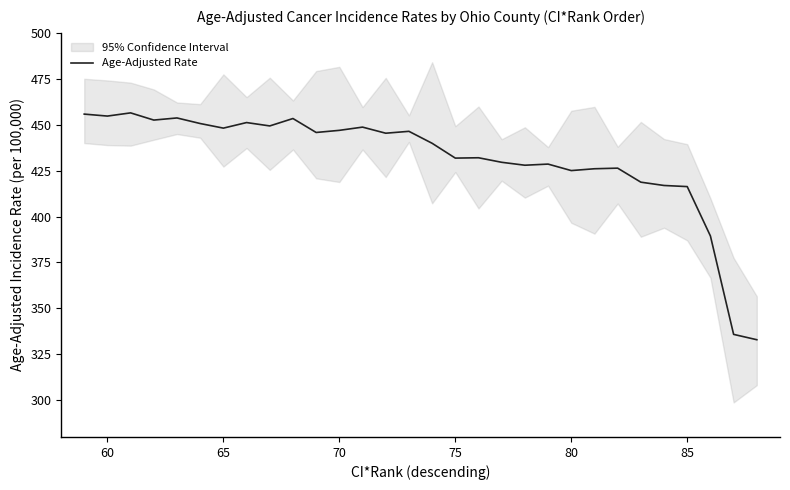

Does the chart have visible grid lines?

No